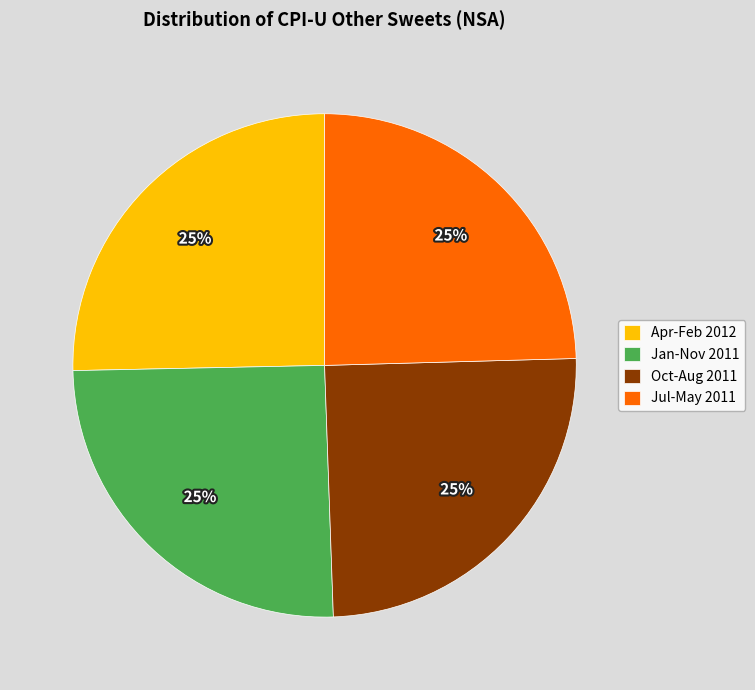

Is there a majority slice in this chart?

No